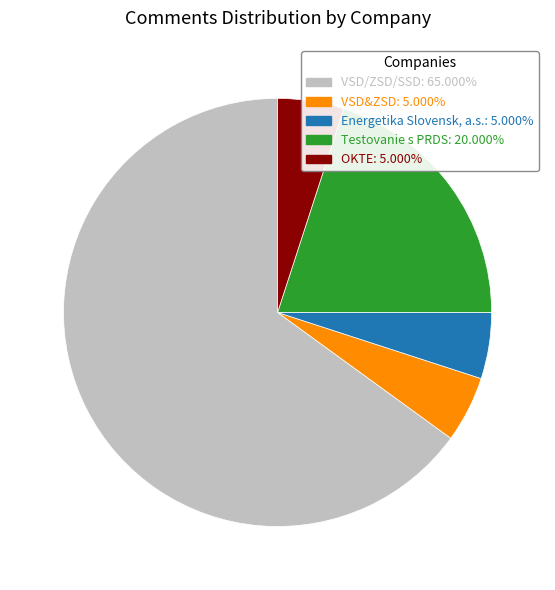

Which slice represents more than half of the pie?

VSD/ZSD/SSD